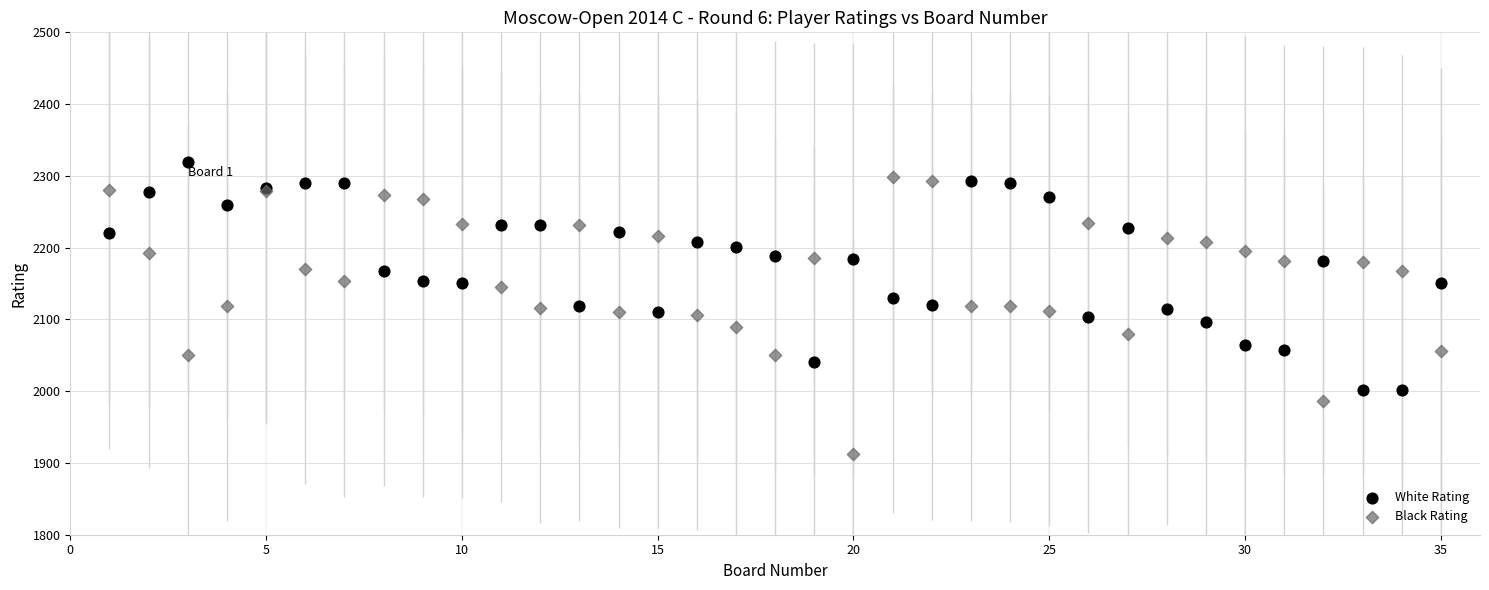

Which series has the widest spread of Y values?

Black Rating